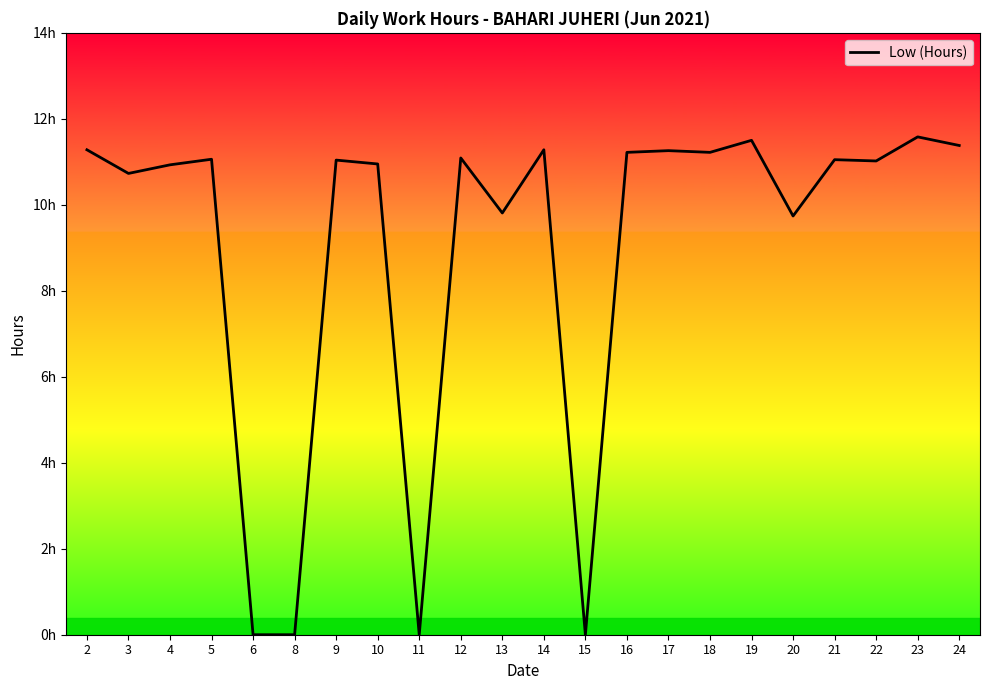

What is the sum of all values?

198.1